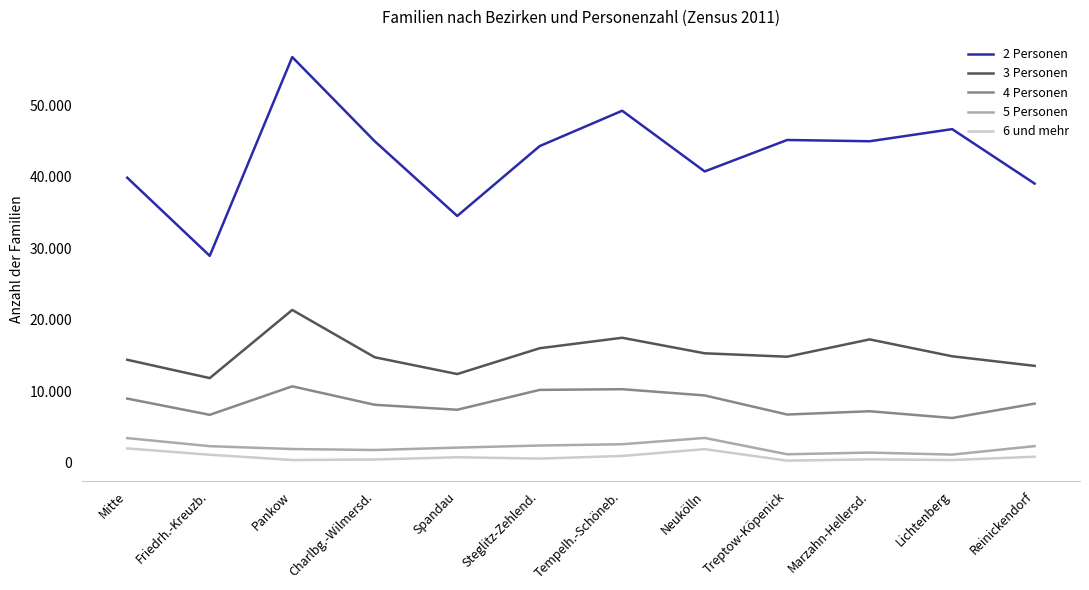

The 2 Personen series shows 39066 at Reinickendorf. True or false?

True